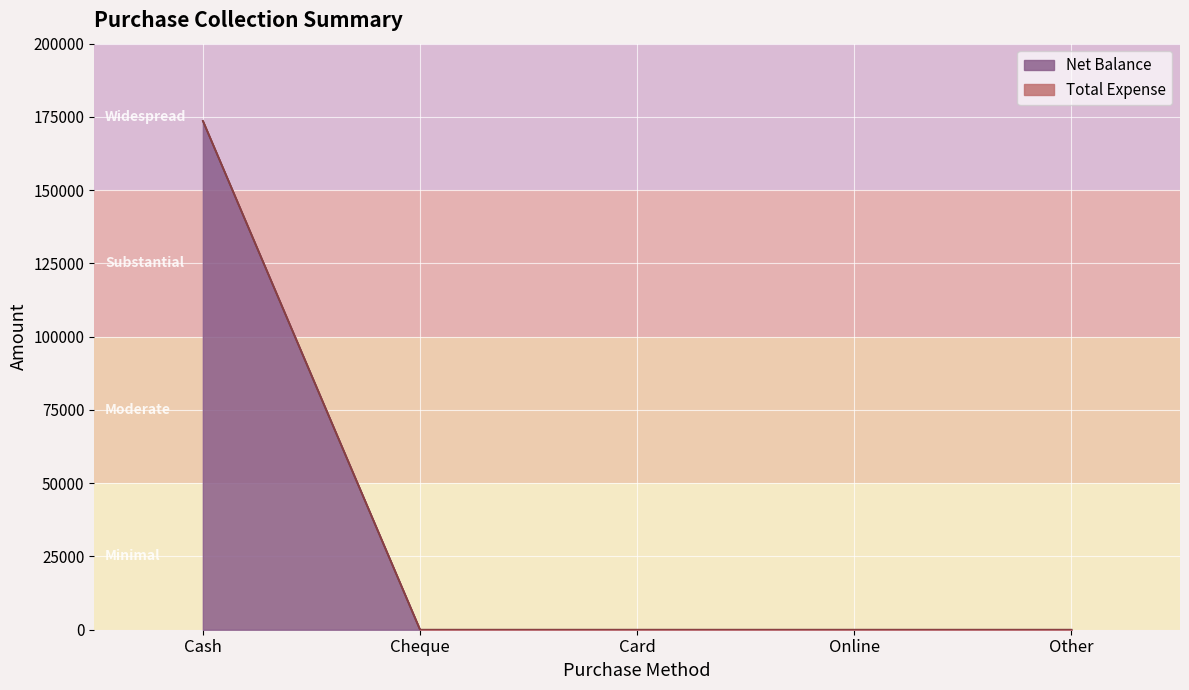

Reading left to right, what are all the values shown in this chart?

Cash=173641	Cheque=0	Card=0	Online=0	Other=0